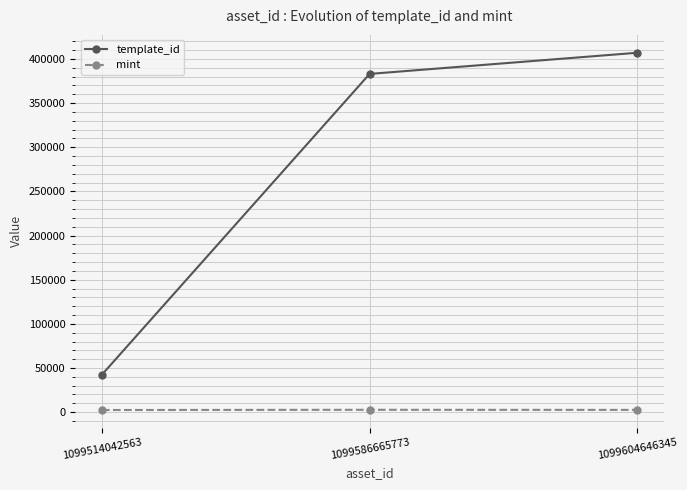

What is the difference between the maximum and minimum values in the mint series?

240